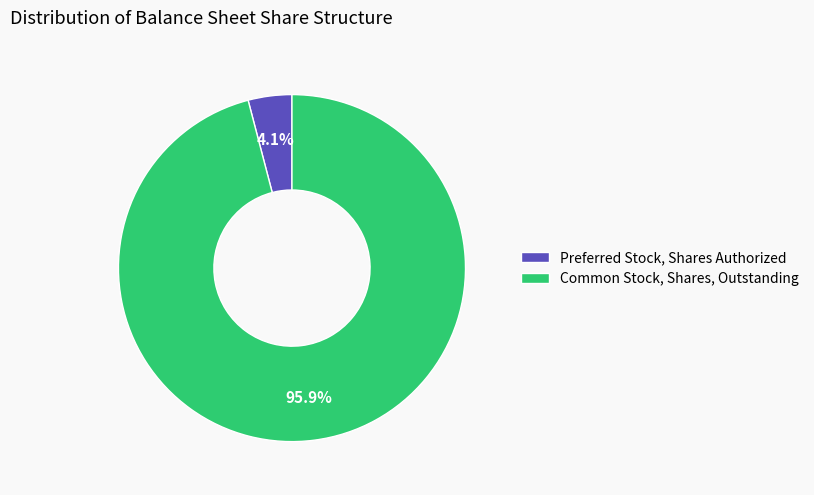

Is it true that Preferred Stock, Shares Authorized is 4% of the pie?

True